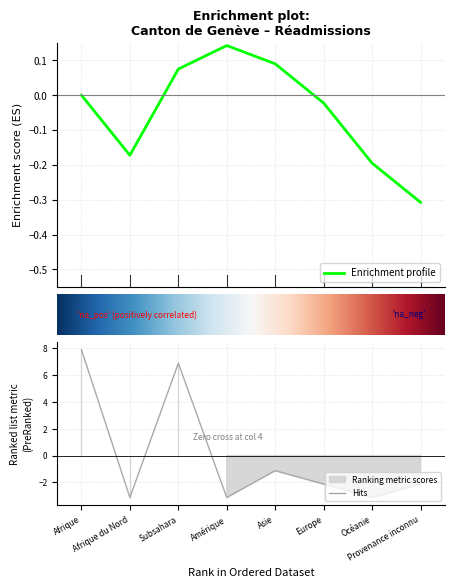

What is the minimum value for Hits?

-3.1